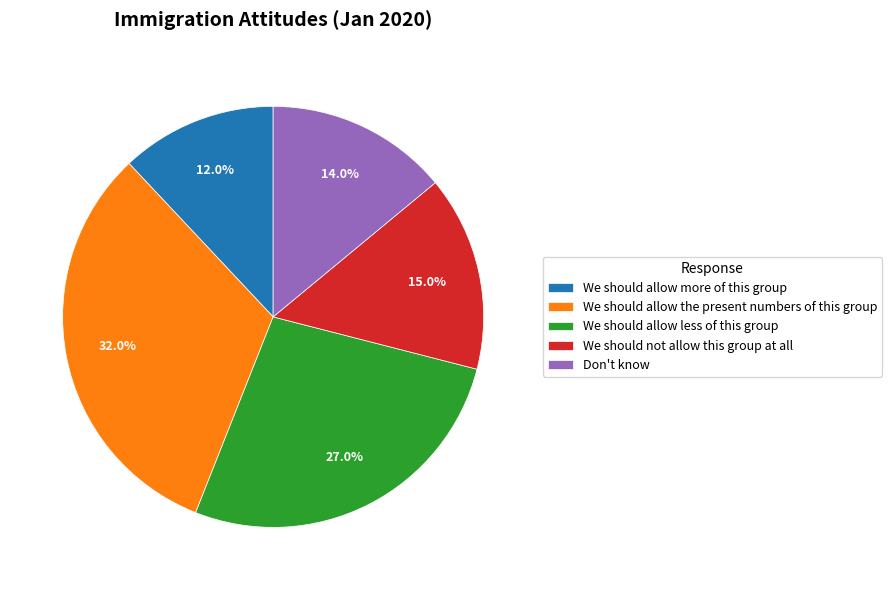

Combined, what portion of the pie is Don't know and We should not allow this group at all?

29.0%